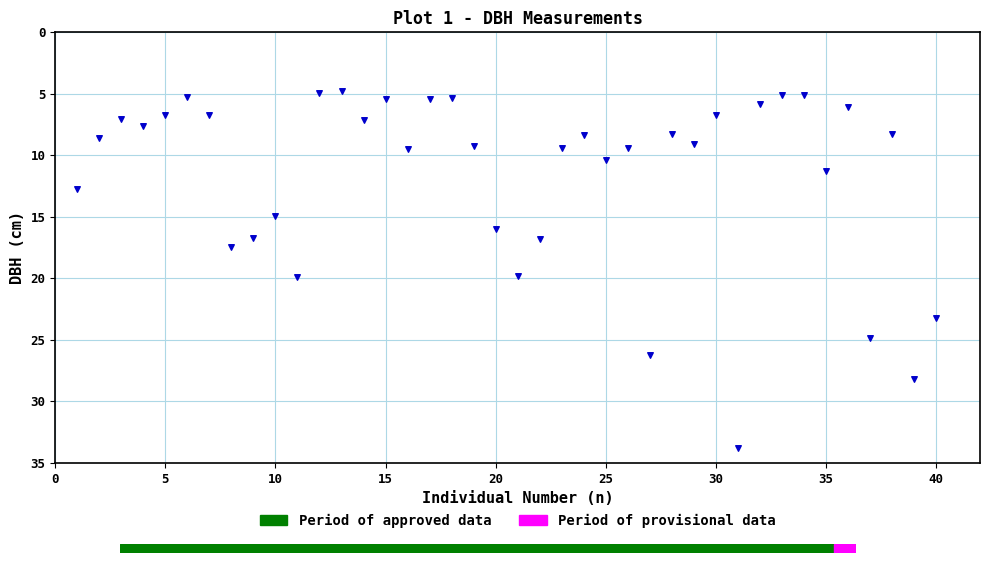

What is the range of X values (max minus min)?

39.0